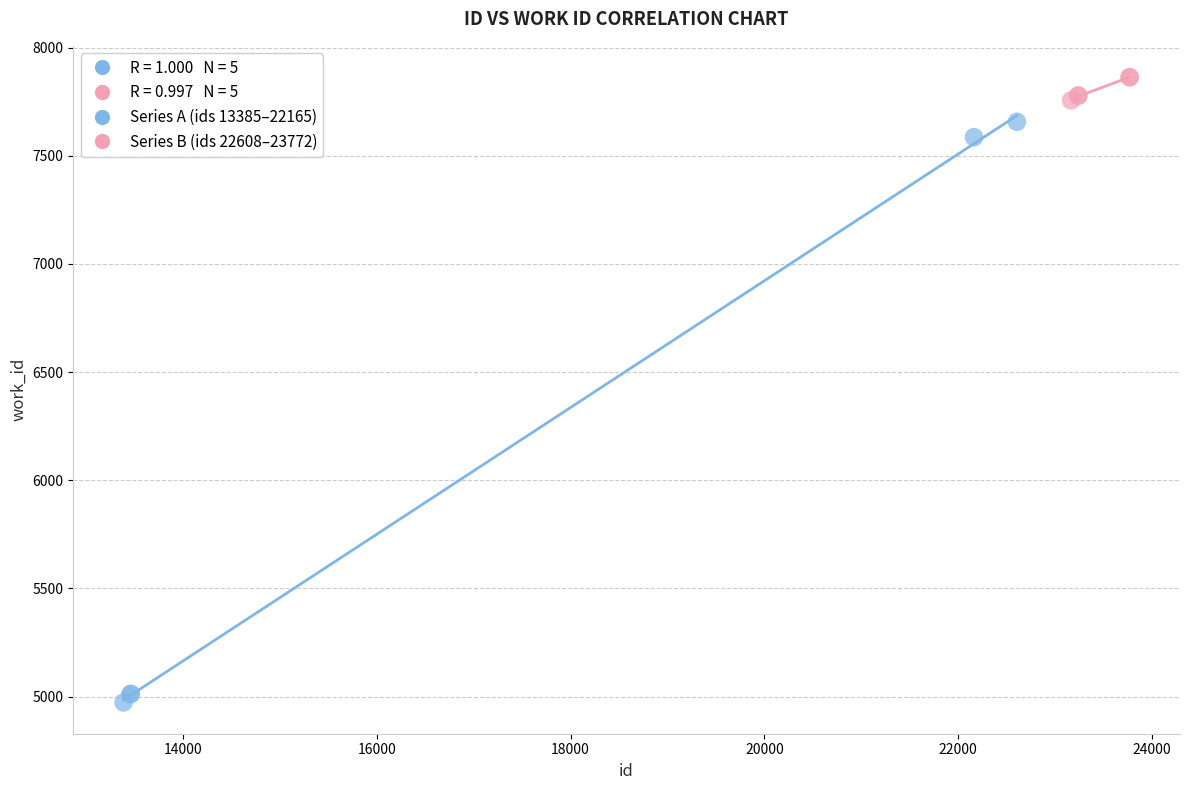

Which series has the largest Y range (max minus min)?

Series A (ids 13385–22165)